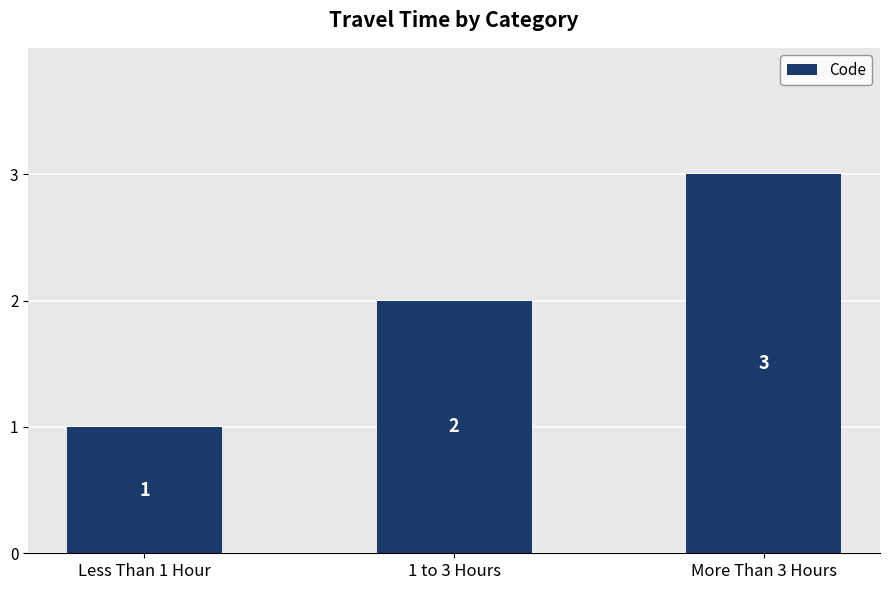

Rank the categories by value from lowest to highest.

Less Than 1 Hour, 1 to 3 Hours, More Than 3 Hours